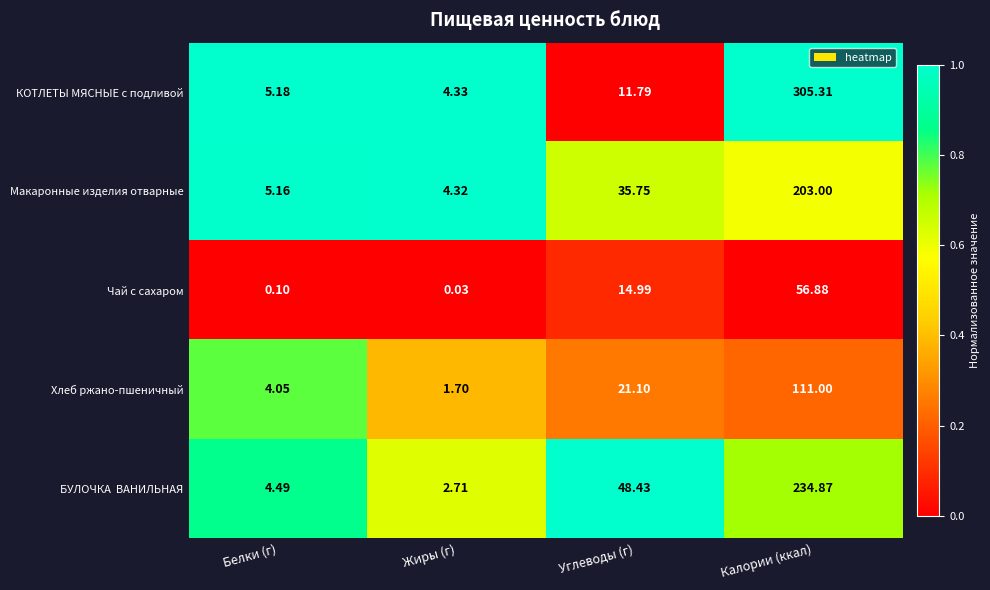

Which series changed the most between Белки (г) and Калории (ккал)?

КОТЛЕТЫ МЯСНЫЕ с подливой